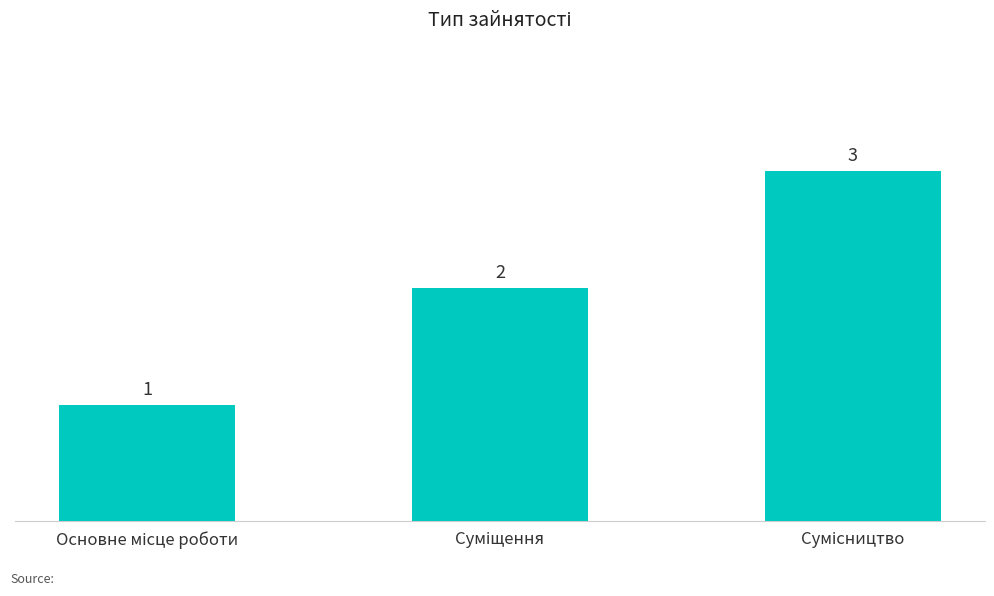

What is the greatest value displayed?

3